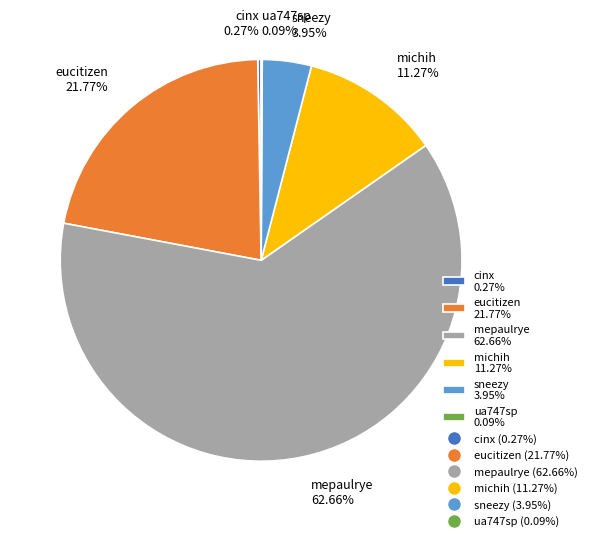

True or false: sneezy accounts for 4% of the total.

True